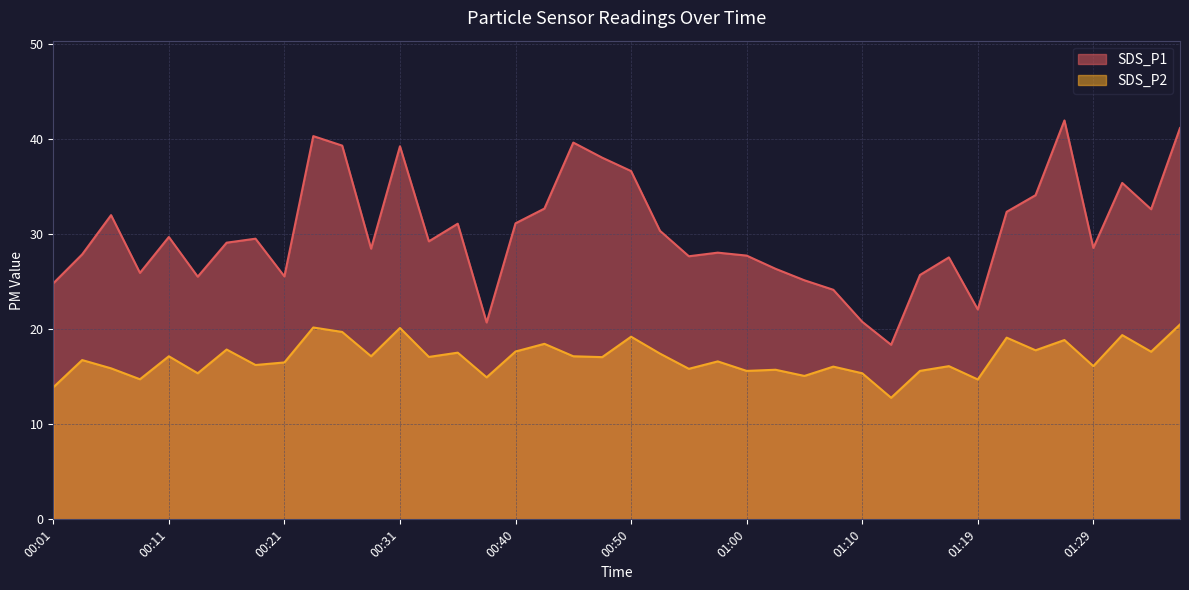

What are all the series names shown in the legend?

SDS_P1, SDS_P2